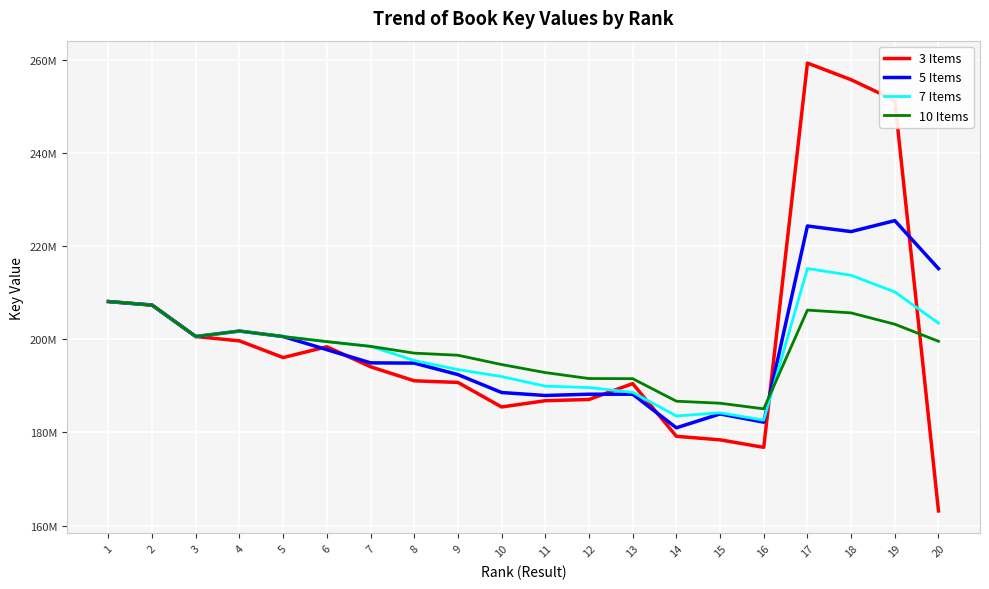

What are all the series names shown in the legend?

3 Items, 5 Items, 7 Items, 10 Items